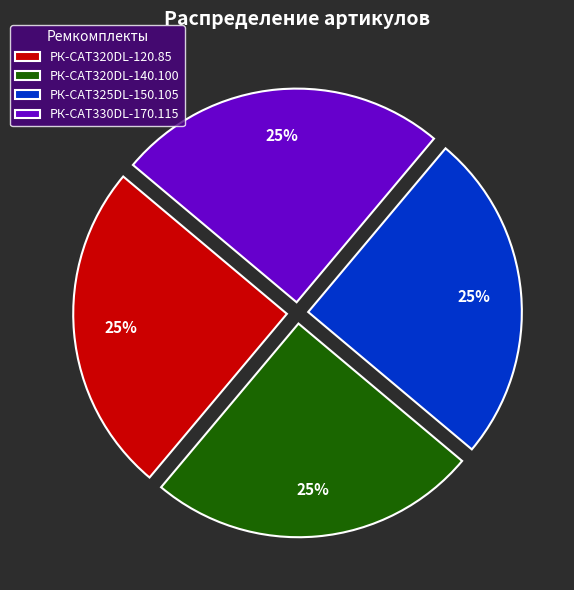

Approximately how many times larger is the value at РК-CAT325DL-150.105 compared to РК-CAT320DL-120.85?

1.0